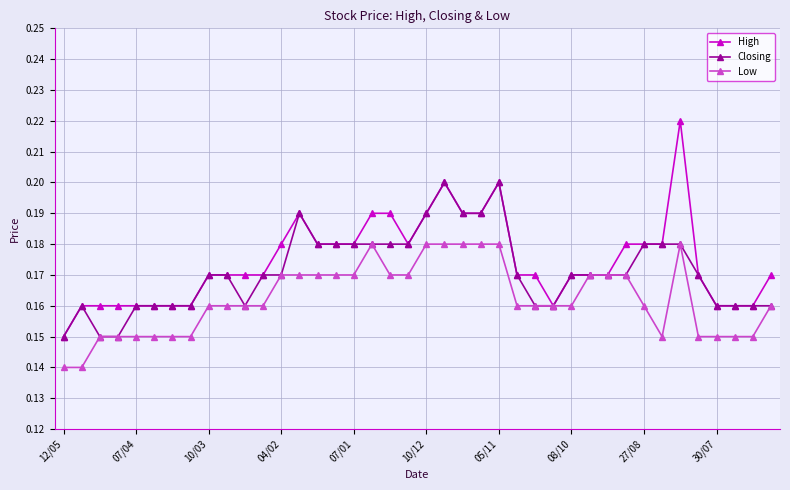

How many lines are shown in the chart?

3